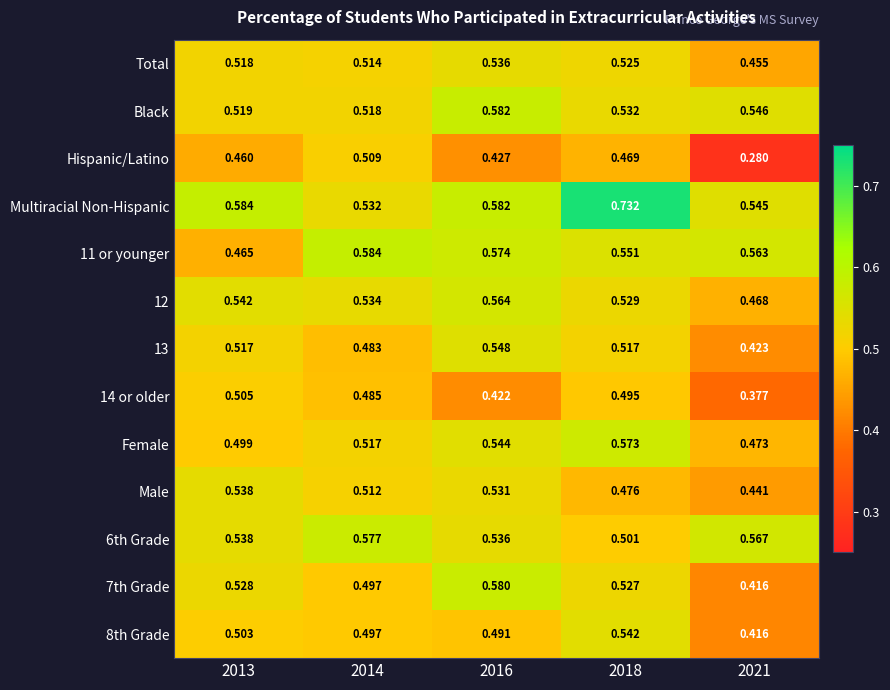

Which series has the widest spread of values?

Hispanic/Latino